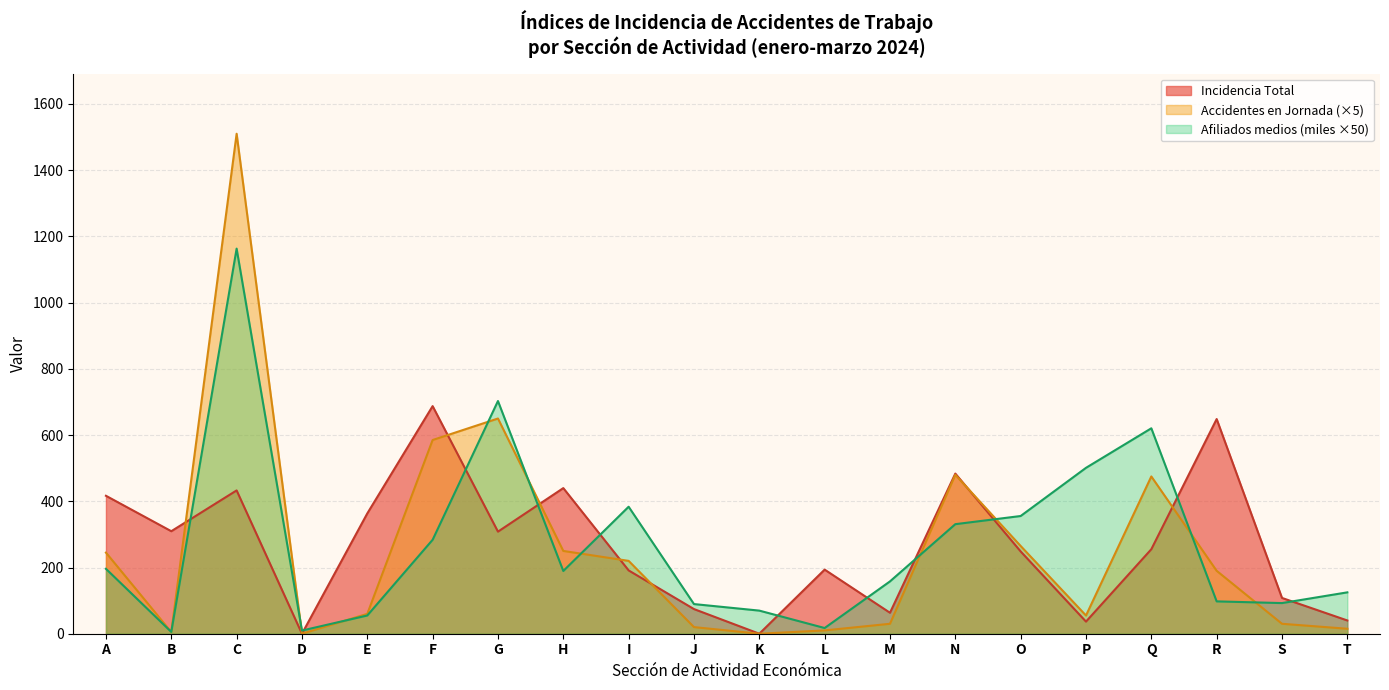

Is the value of Accidentes en Jornada at D greater than the value of Afiliados (miles) at C?

No